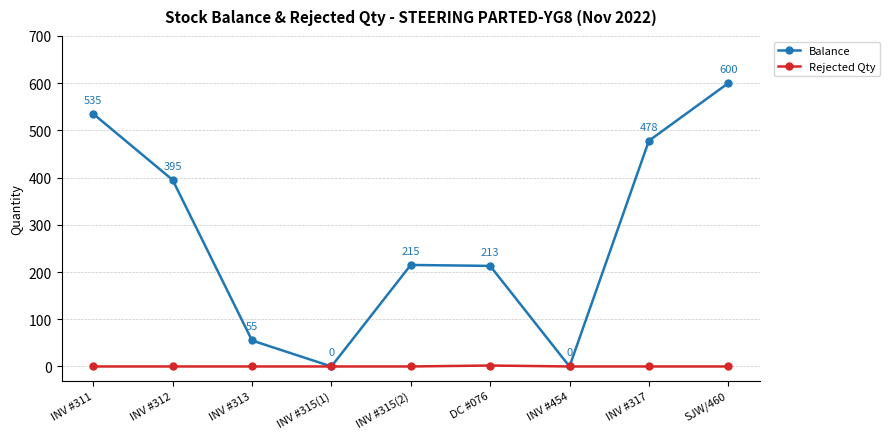

What is the difference between the highest and lowest values at INV #317?

478